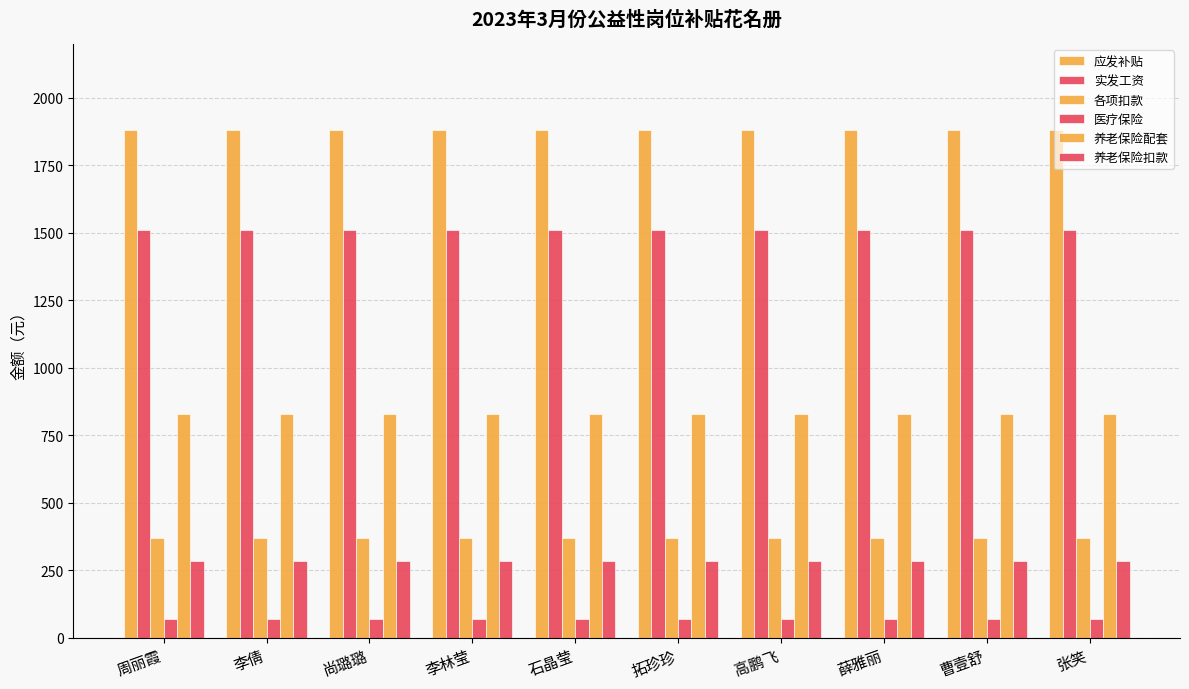

The value of 应发补贴 at 张笑 is 1880.0. True or false?

True